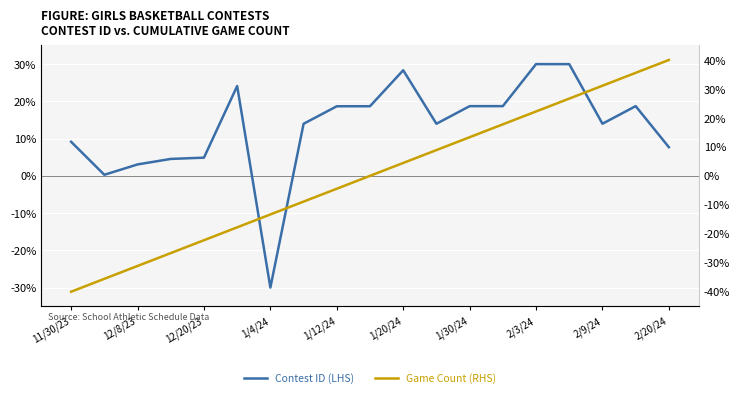

What is the total value across all series at 1/30/24?

32.0